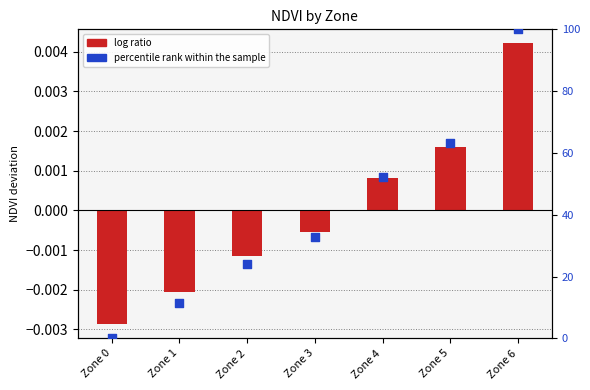

Is the value of log ratio at Zone 2 greater than the value of percentile rank within the sample at Zone 5?

No